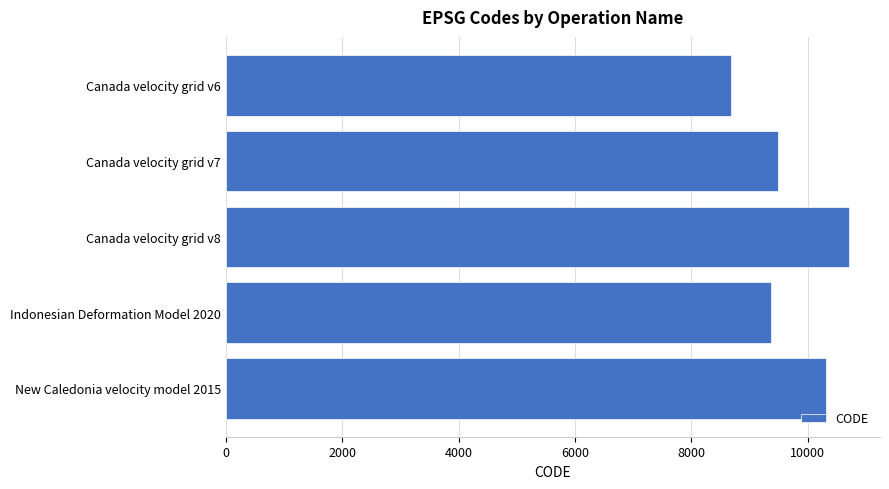

What is the change in value from Canada velocity grid v6 to Canada velocity grid v7?

+807